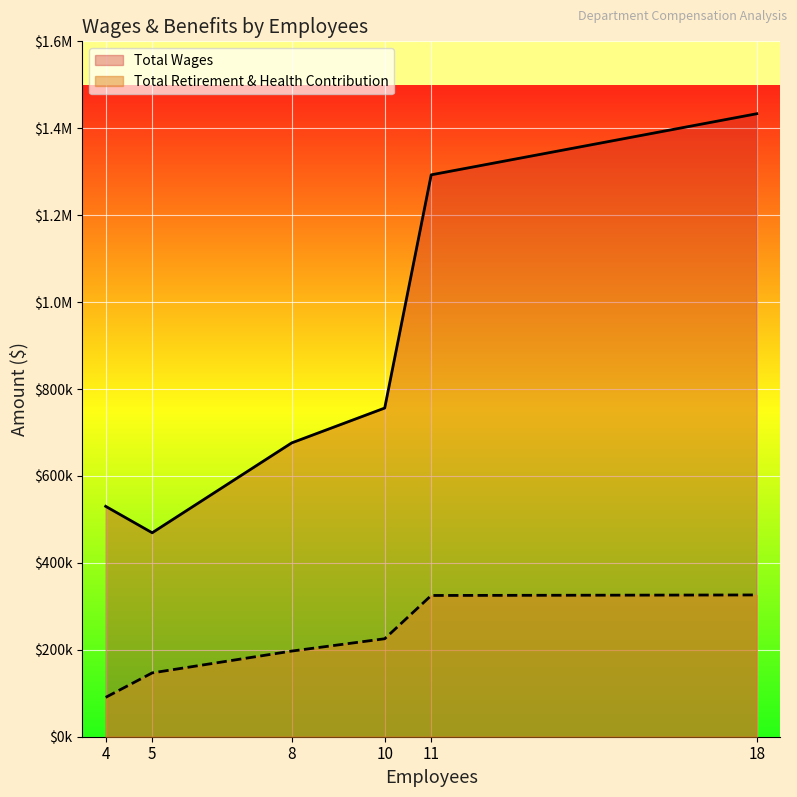

At which category is the sum across all series the highest?

18